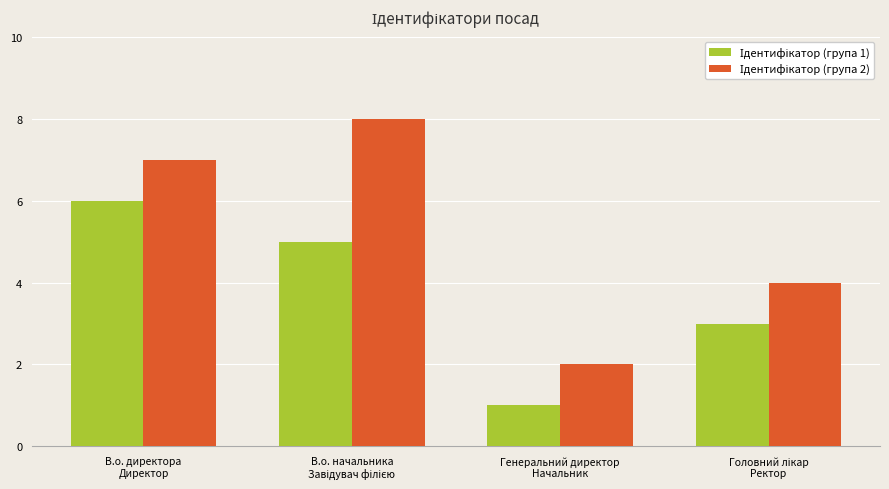

What is the difference between the second highest and second lowest values in the Ідентифікатор (група 1) series?

2